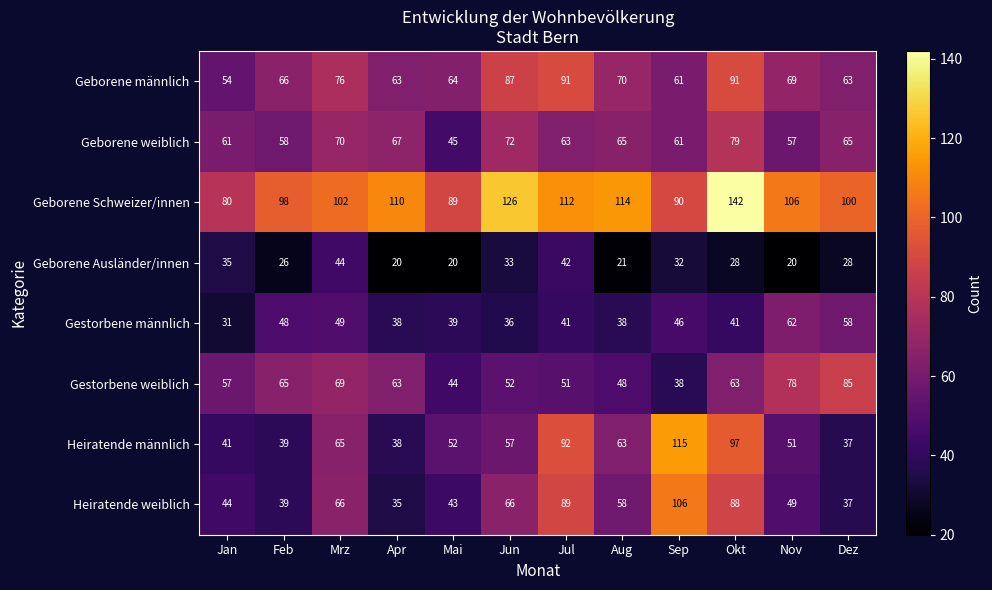

Which series changed the most between Feb and Jun?

Geborene Schweizer/innen